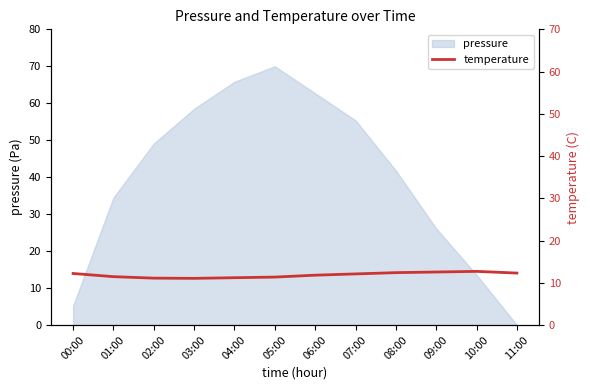

What is the smallest value displayed?

11.1